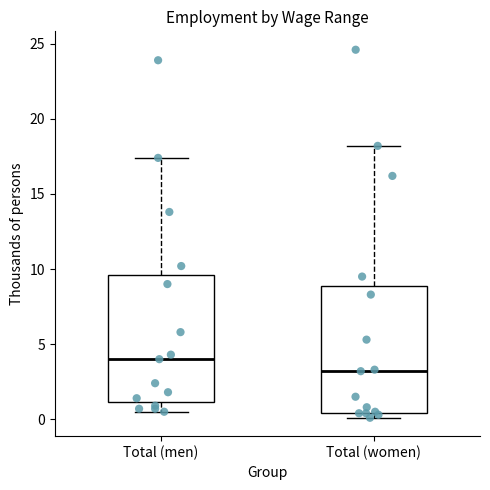

Reading left to right, read every box against the y-axis: the position of its median line, the range the box covers, and the ends of its whiskers. The values are not printed on the chart, so give them approximately, as read against the axis.

Total (men): median 4.0, box 1.0 to 9.5, whiskers 0.5 to 17.5
Total (women): median 3.0, box 0.5 to 9.0, whiskers 0.0 to 18.0